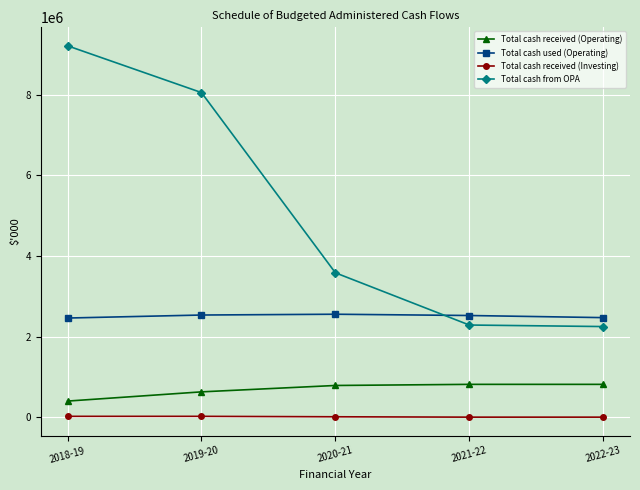

What is the value of the Total cash received (Investing) point at the 2nd from the left?

20000